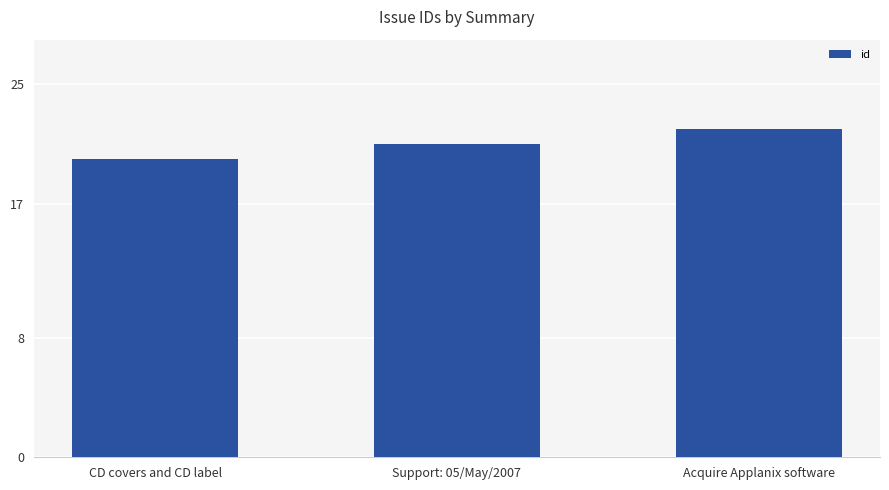

What is the ratio of the value at Support: 05/May/2007 to the value at Acquire Applanix software?

1.0